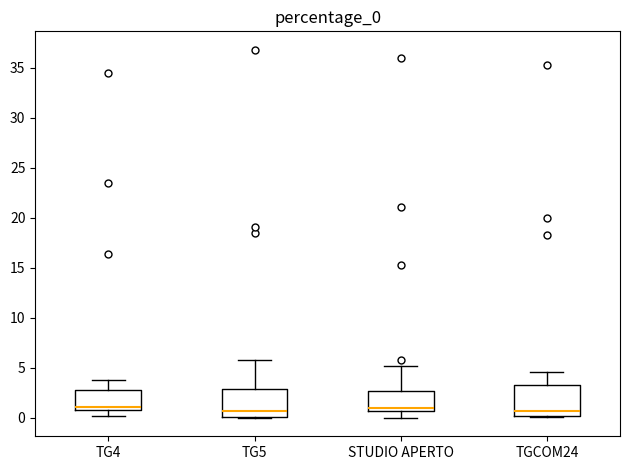

Reading left to right, transcribe this box plot: for each box, give where its median line is, the range the box spans, and where its two whiskers end, as read against the y-axis. The values are not printed on the chart, so give them approximately, as read against the axis.

TG4: median 1.0 (just above the box's lower edge), box 1.0 to 3.0, whiskers 0.0 to 4.0
TG5: median 0.5, box 0.0 to 3.0, whiskers 0.0 to 6.0
STUDIO APERTO: median 1.0, box 0.5 to 2.5, whiskers 0.0 to 5.0
TGCOM24: median 0.5, box 0.0 to 3.5, whiskers 0.0 to 4.5